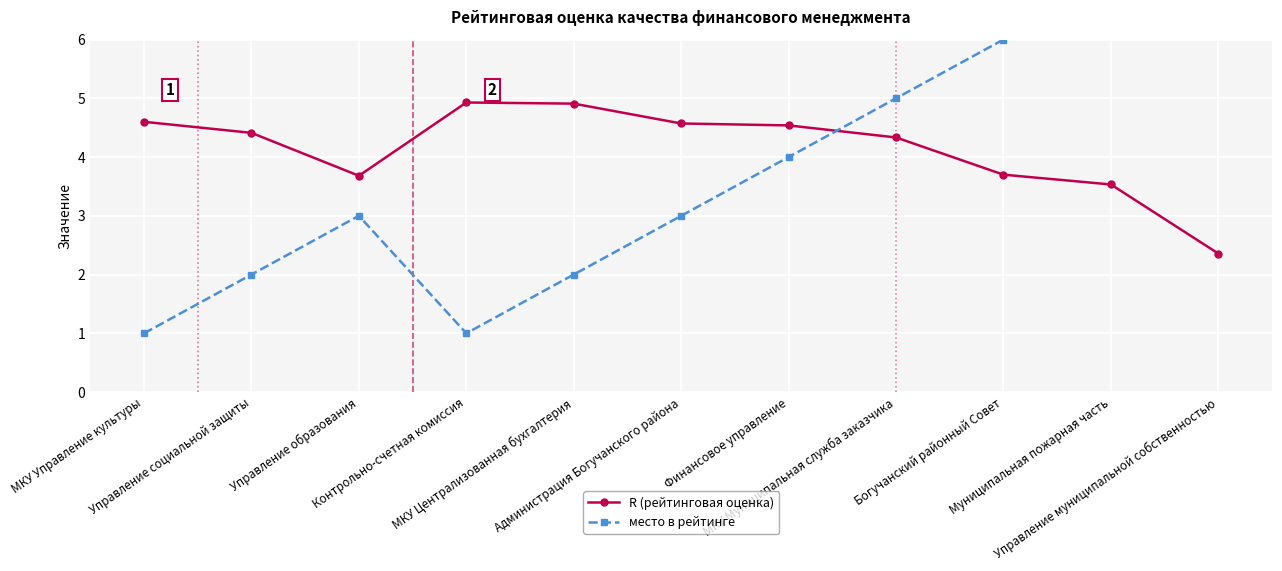

What position from the left is МКУ Муниципальная служба заказчика?

8